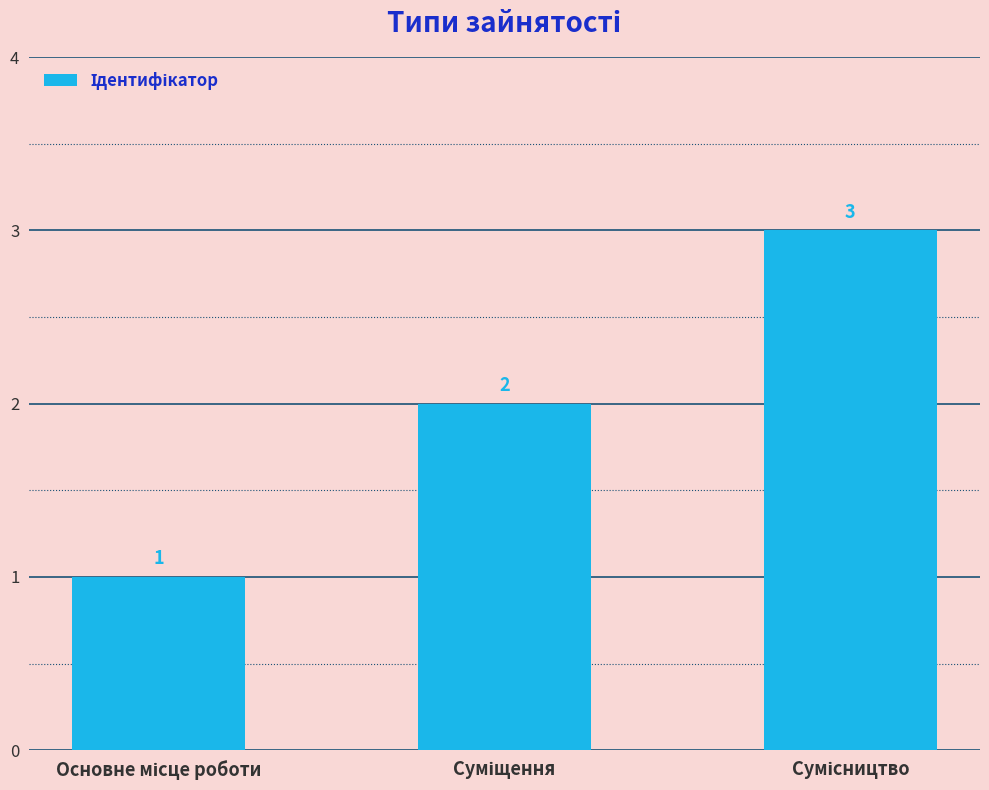

What is the greatest value displayed?

3